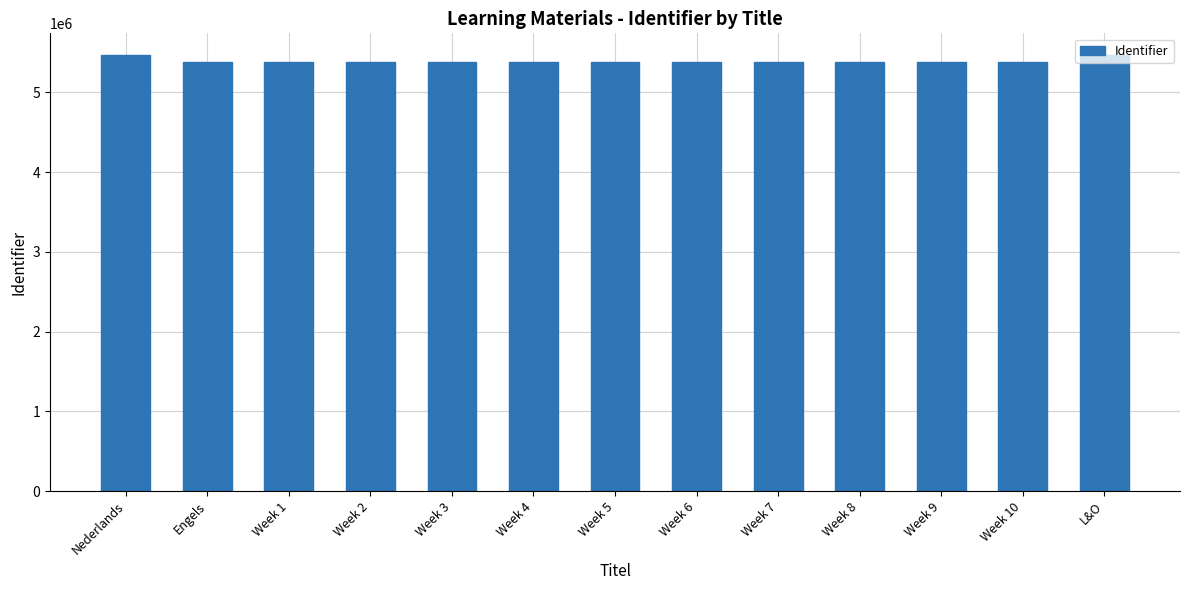

What is the sum of the values at L&O and Week 6?

10843668